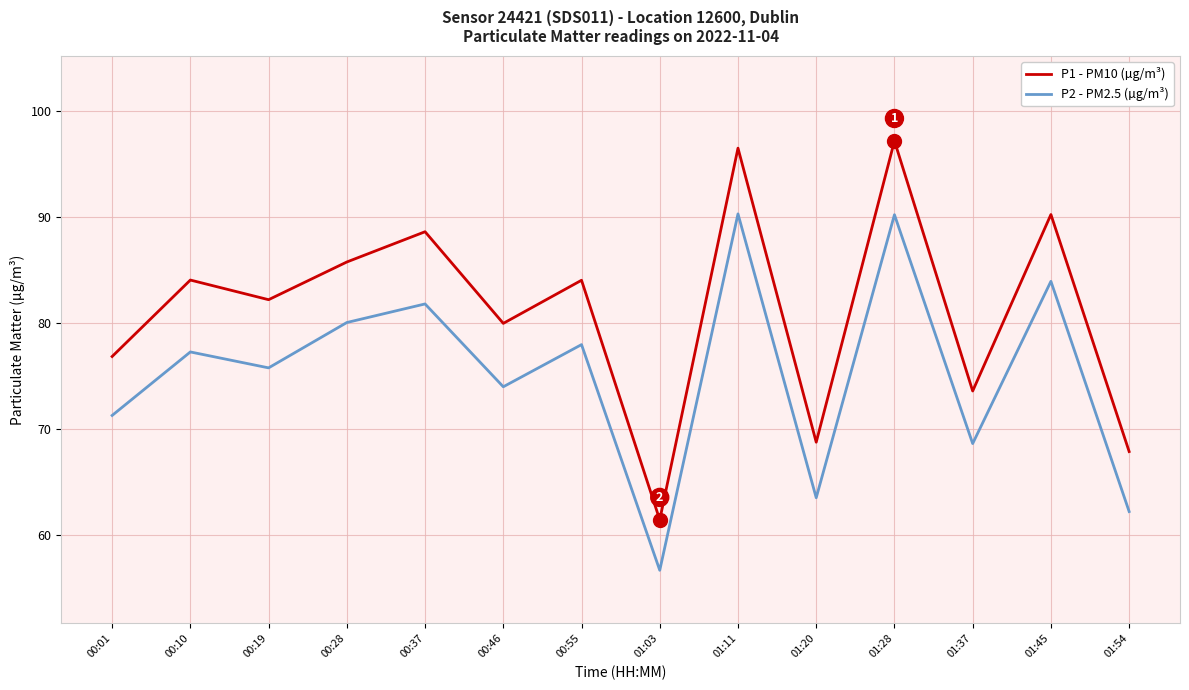

What is the sum of all P1 - PM10 (µg/m³) values?

1137.0